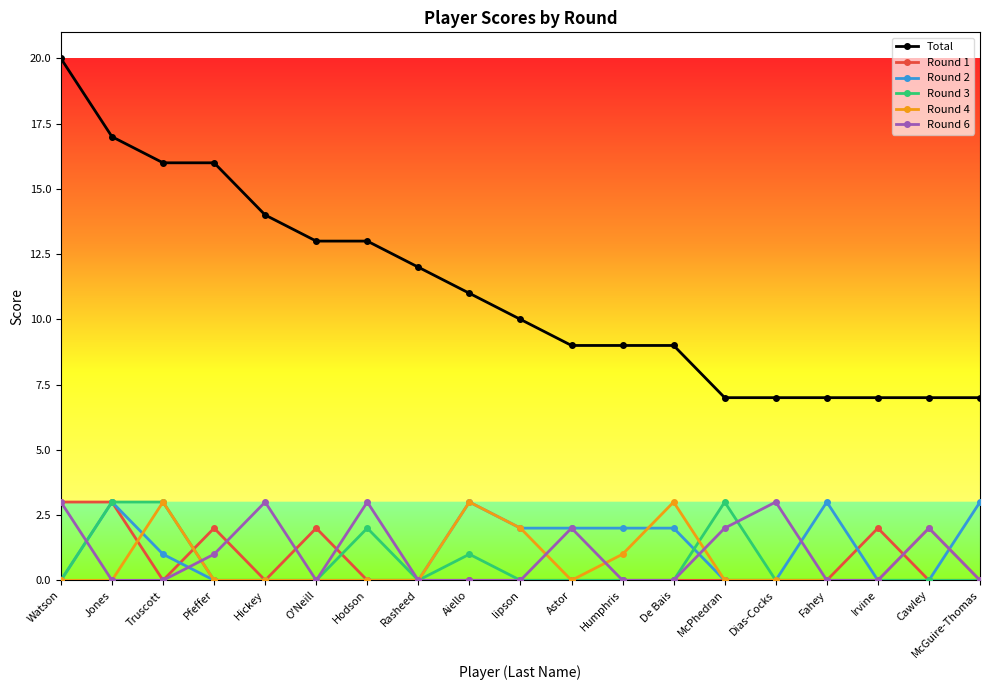

What are all the series names shown in the legend?

Total, Round 1, Round 2, Round 3, Round 4, Round 6